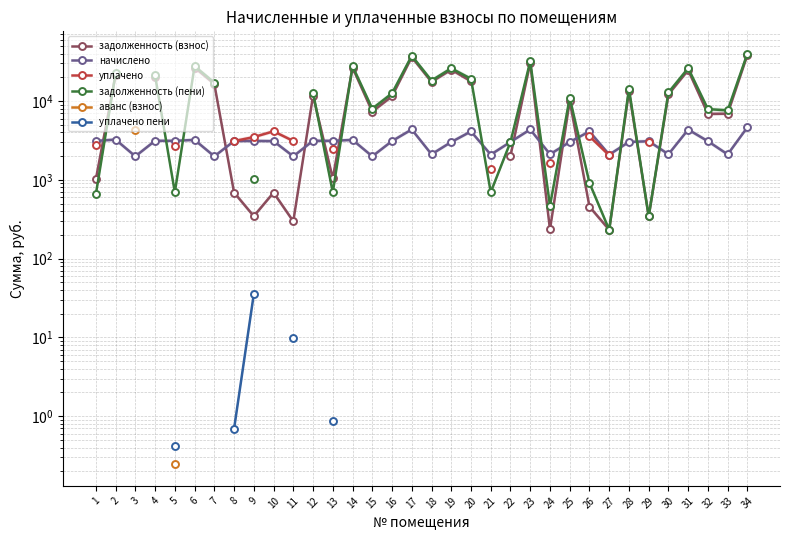

True or false: аванс (взнос) and задолженность (взнос) cross at least once.

False